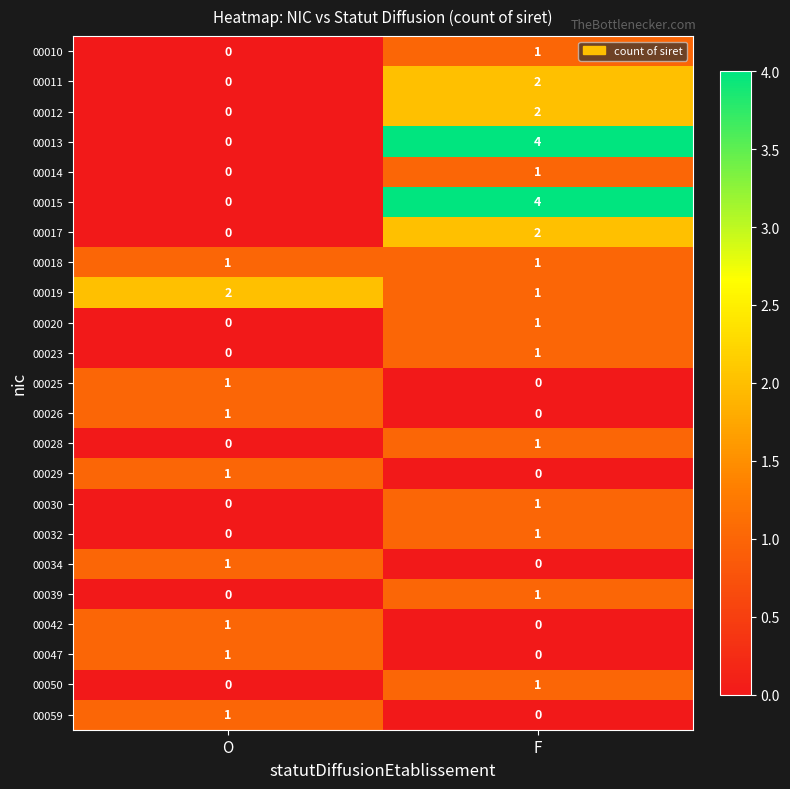

How many distinct data groups are displayed?

23